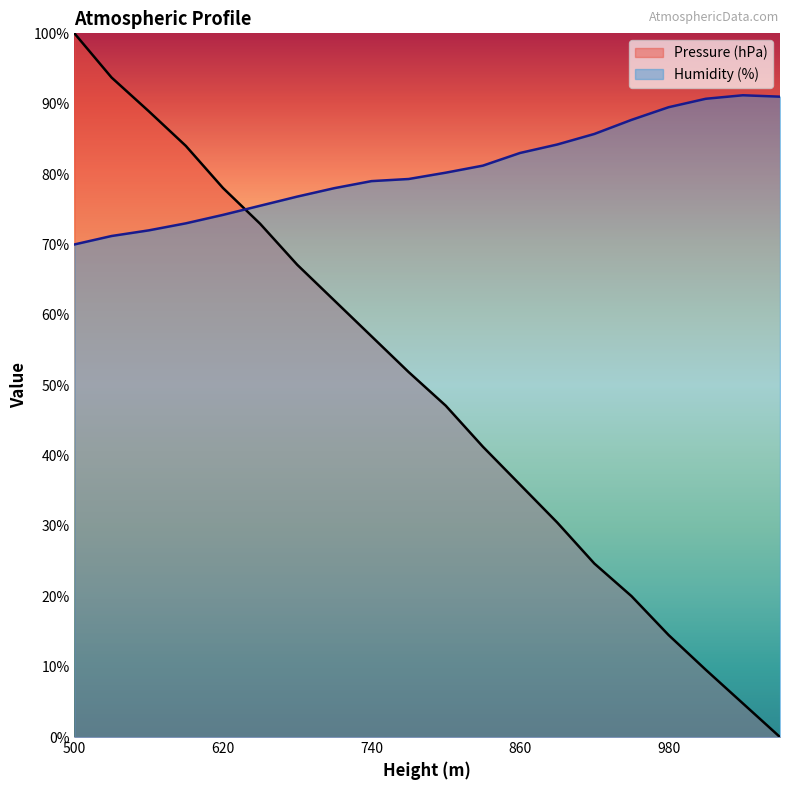

True or false: Humidity (%) has more than 2 points higher than both neighbors.

False